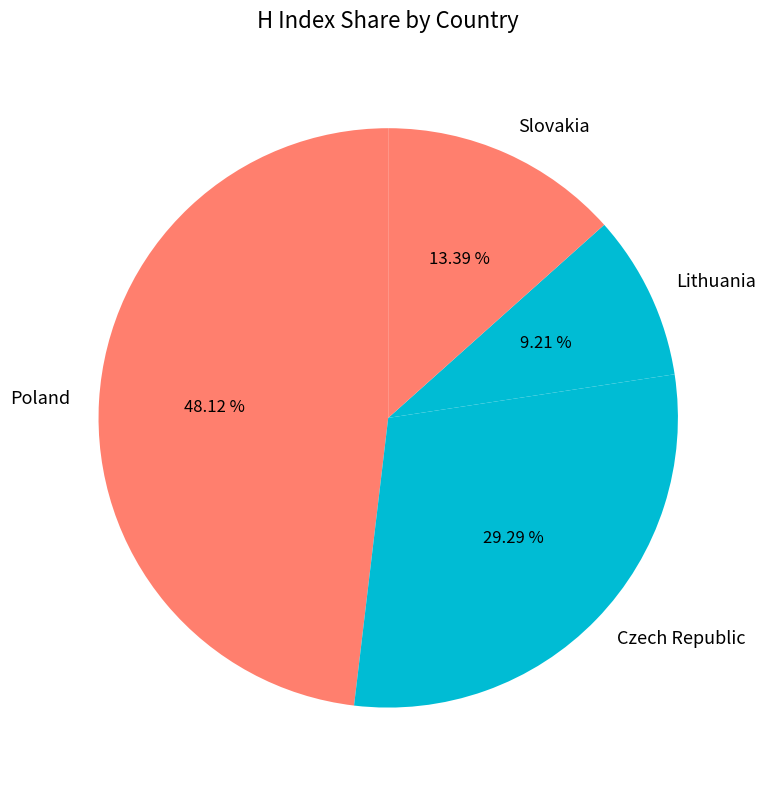

Is there any slice that represents more than half of the pie?

No